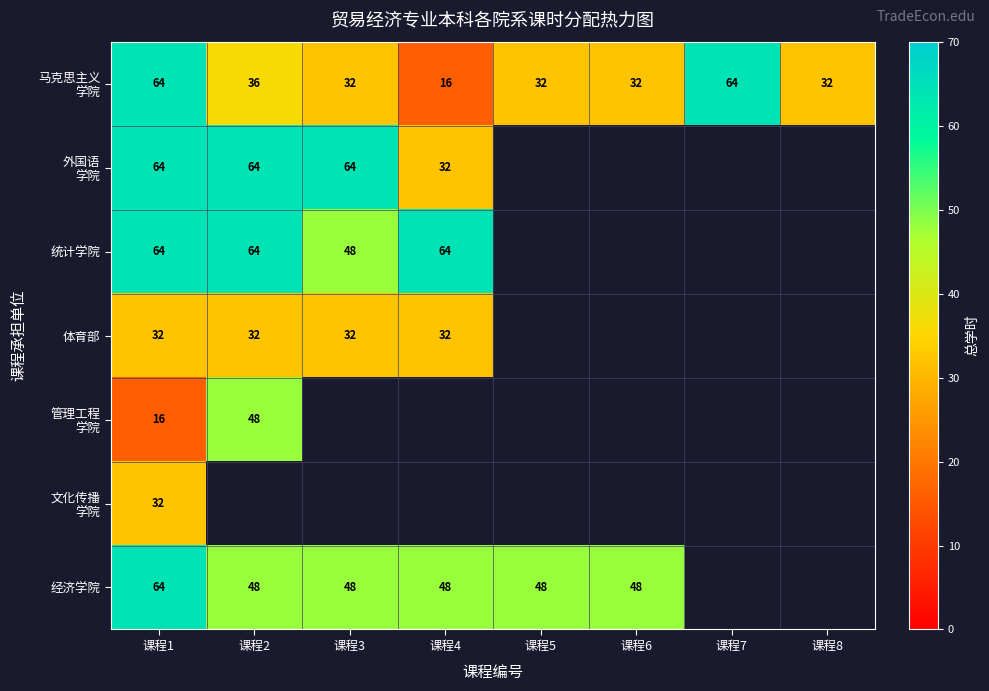

What is the sum of the 经济学院 values at 课程2 and 课程6?

96